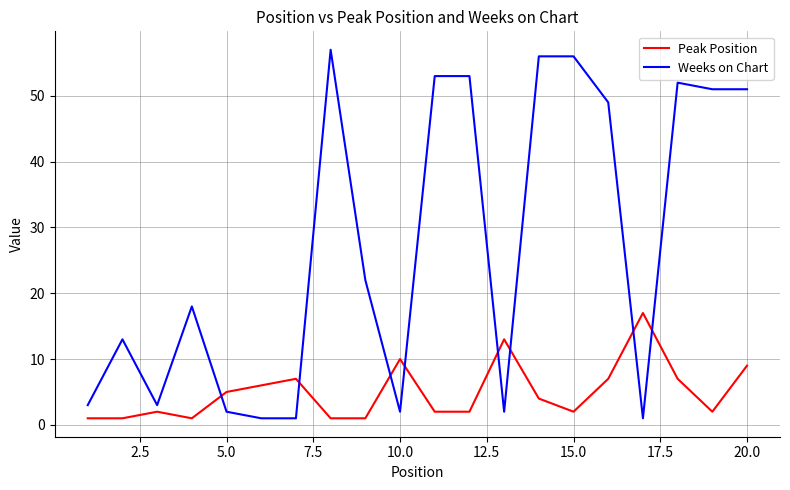

List the series in order of their peak value, lowest first.

Peak Position, Weeks on Chart